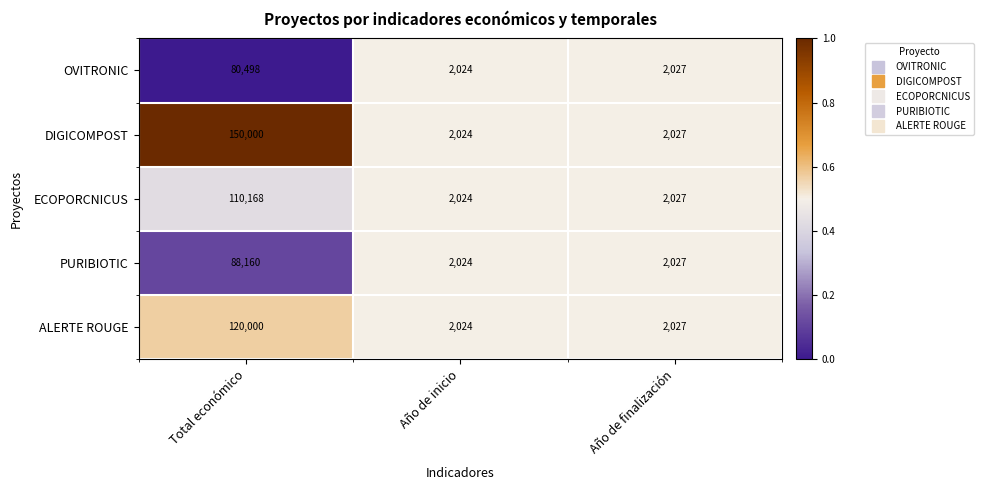

What is the average value of the PURIBIOTIC series?

30737